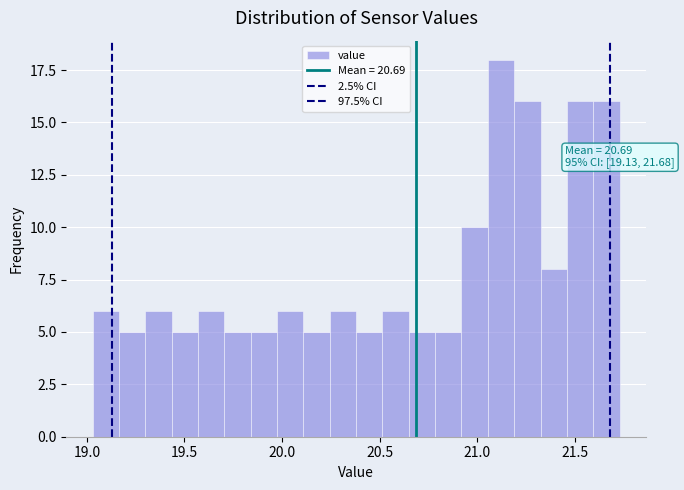

Read against the x-axis, roughly where is the centre of the tallest bar?

21.10